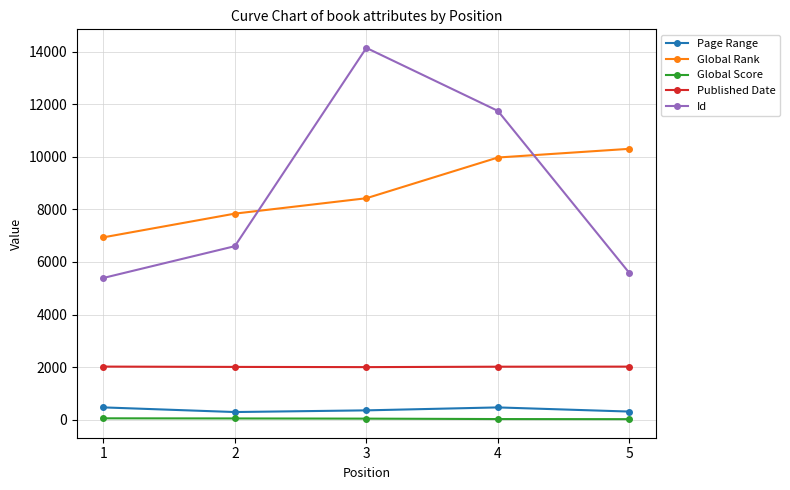

The Id series shows 3404 at 4. True or false?

False